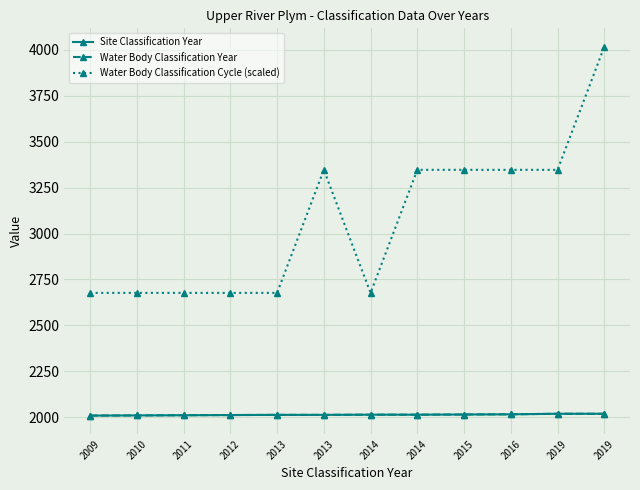

At which category is the sum across all series the highest?

2019